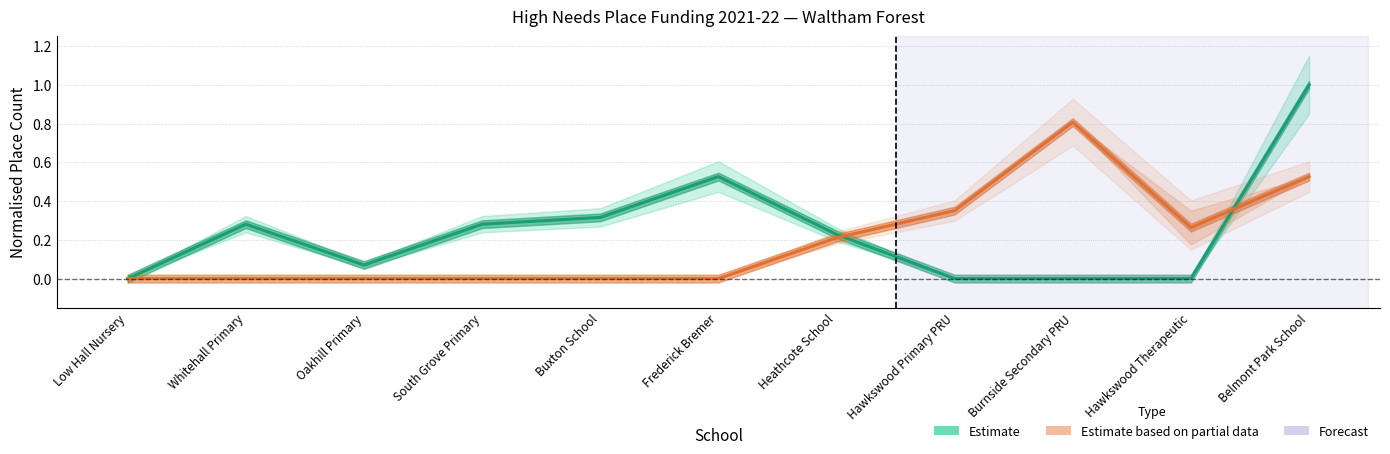

In SEN Places (Estimate), how many points are lower than both neighbors (excluding endpoints)?

1